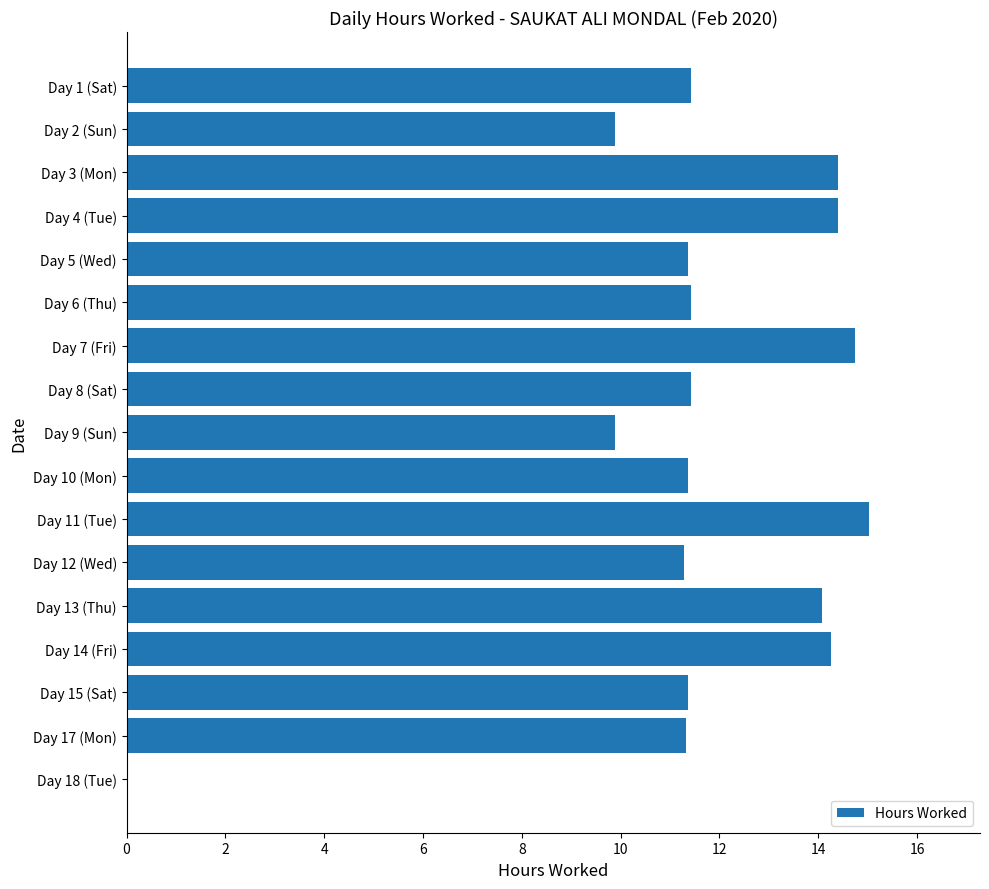

What is the greatest value displayed?

15.0